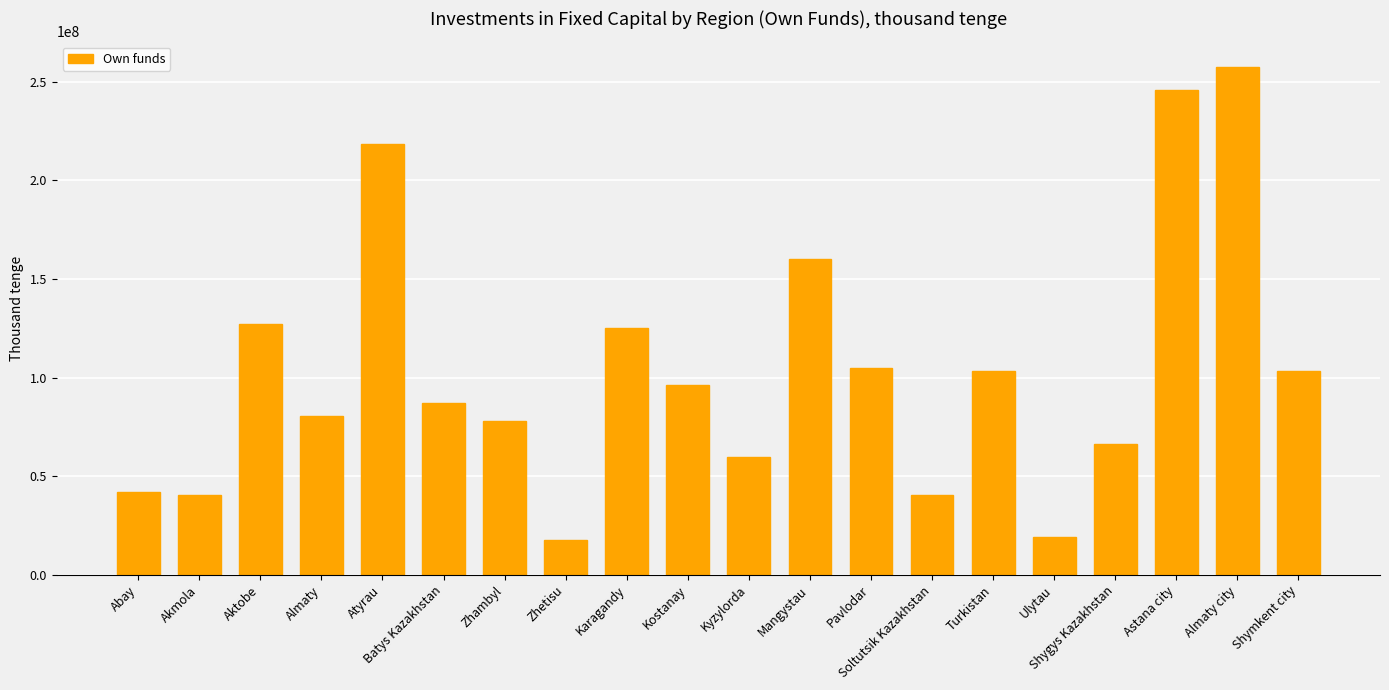

How many data points are less than 96161149?

10